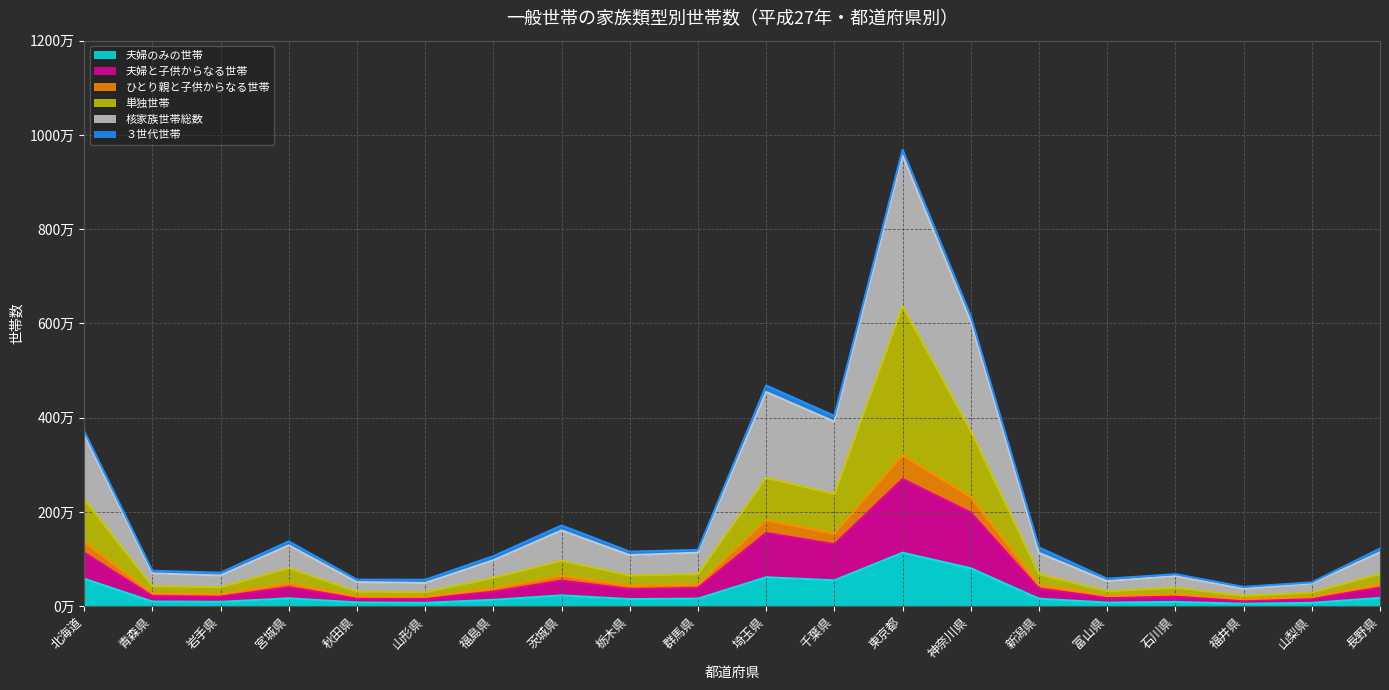

True or false: 夫婦と子供からなる世帯 has more than 1 interior local peaks.

True